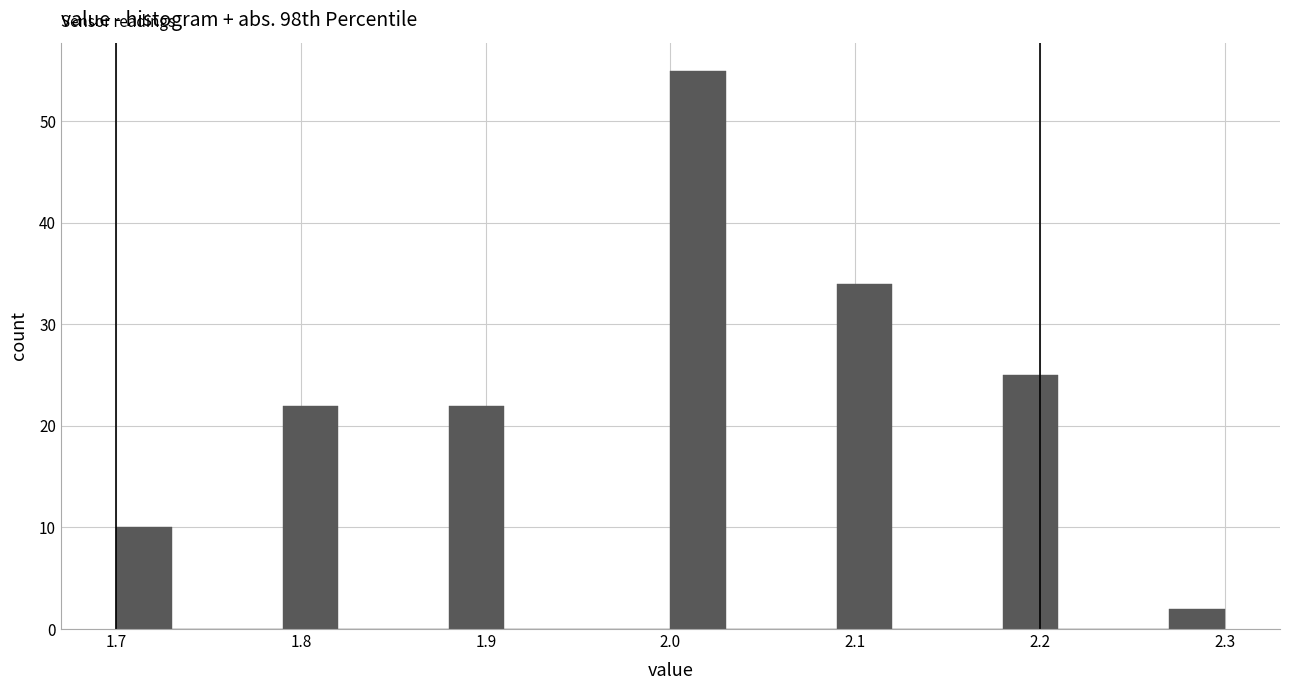

Read against the x-axis, roughly where is the centre of the tallest bar?

2.02